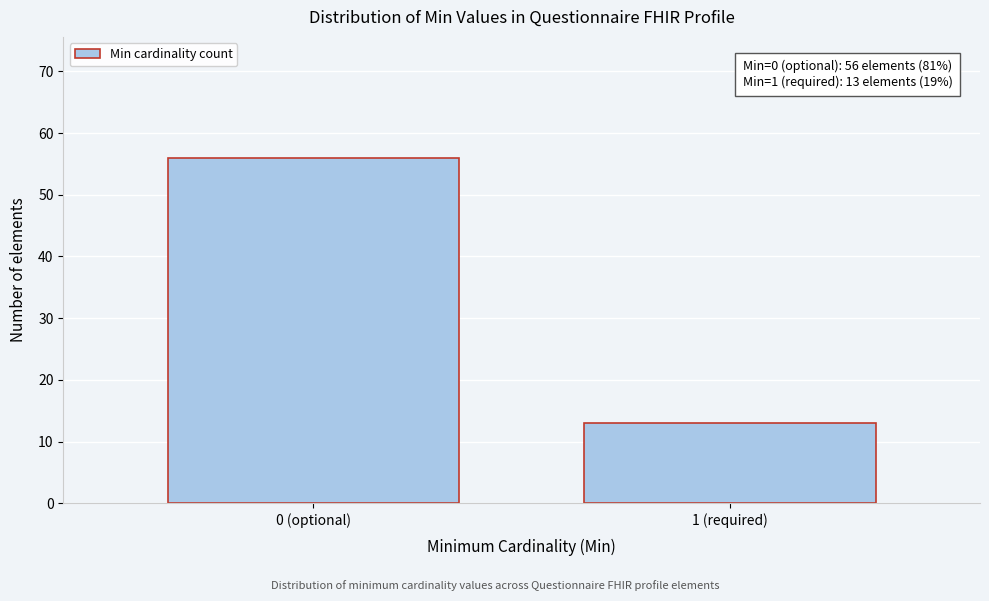

Reading right to left, list all the values displayed in this chart.

1 (required)=13	0 (optional)=56